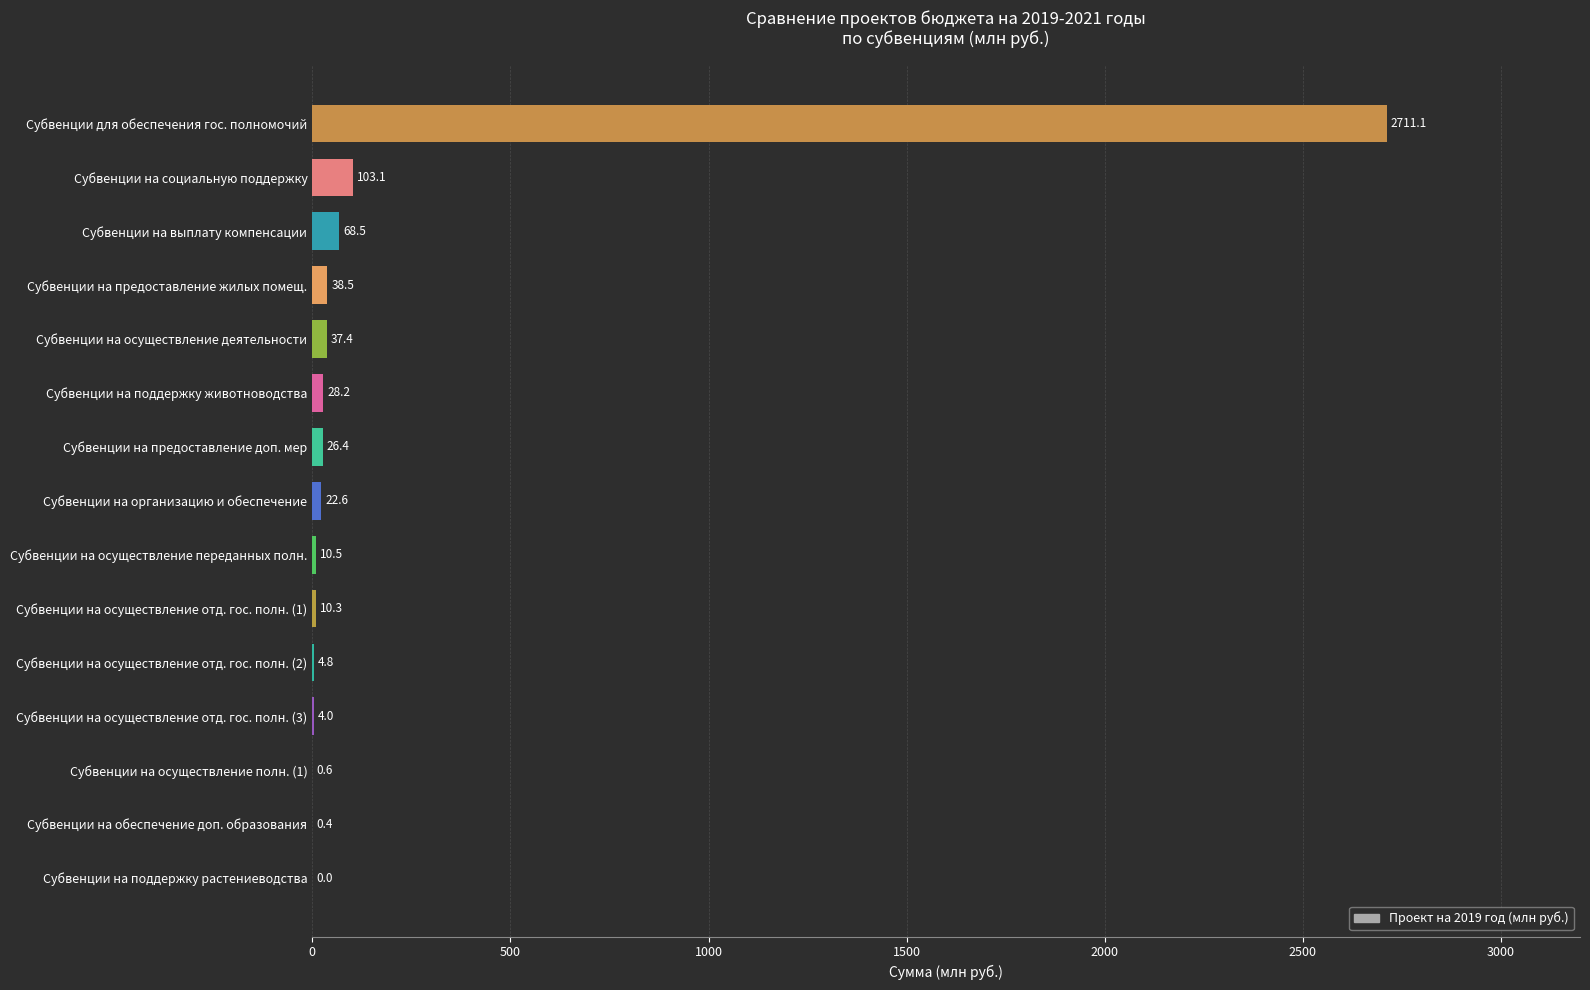

What is the sum of the values at Субвенции на предоставление доп. мер and Субвенции на организацию и обеспечение?

49.0